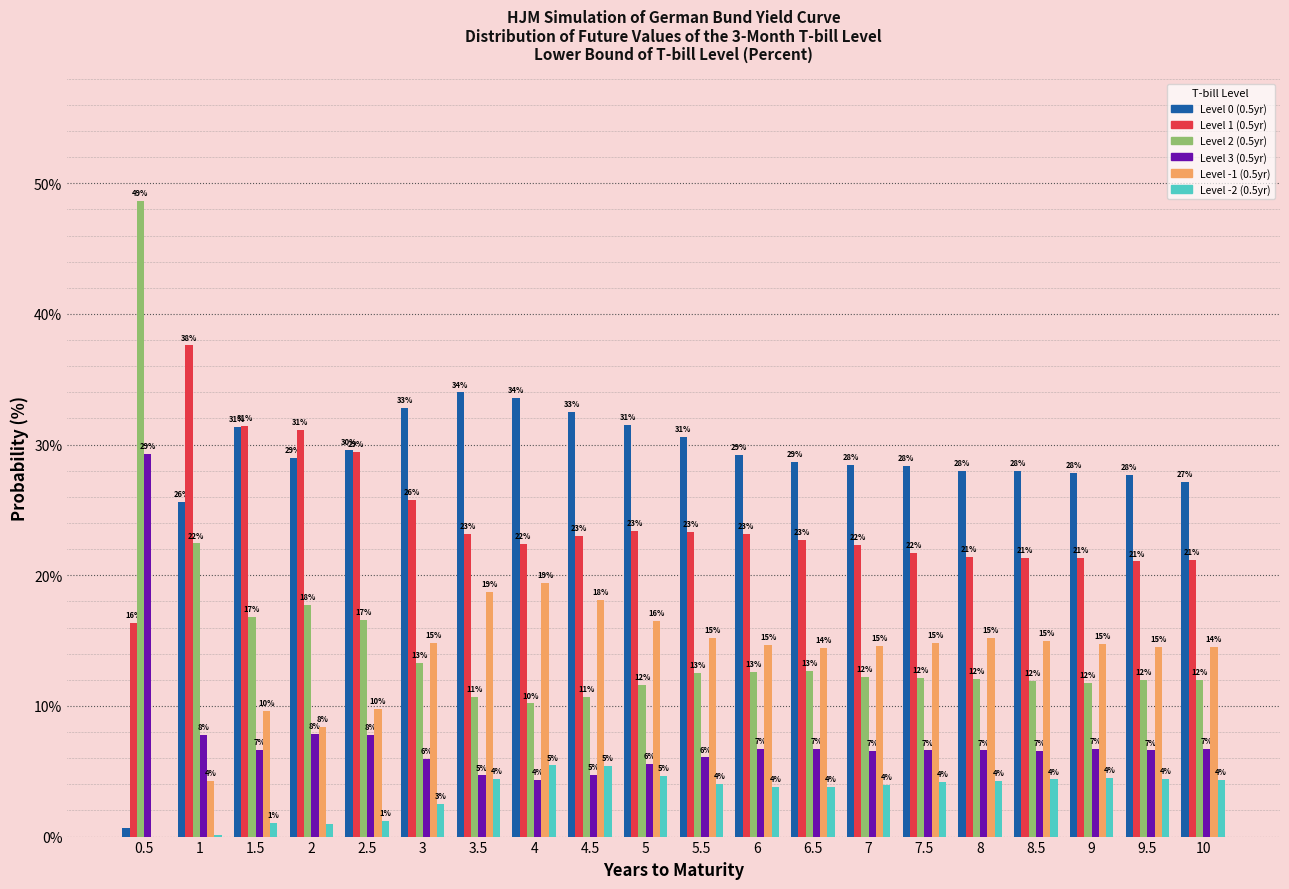

Count the number of categories in the chart.

20